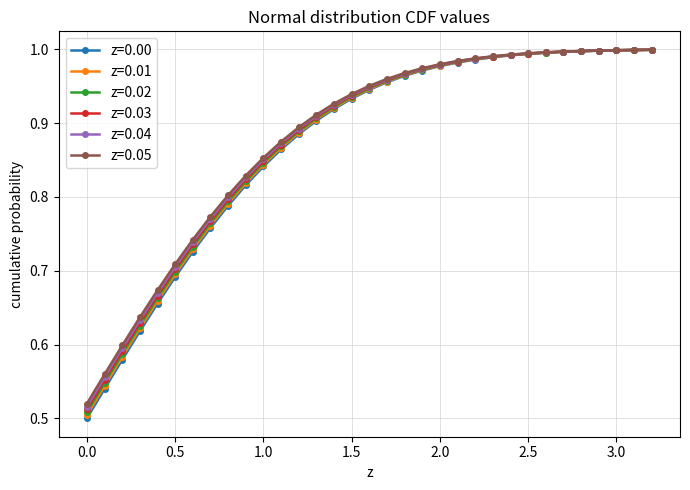

What are all the series names shown in the legend?

z=0.00, z=0.01, z=0.02, z=0.03, z=0.04, z=0.05